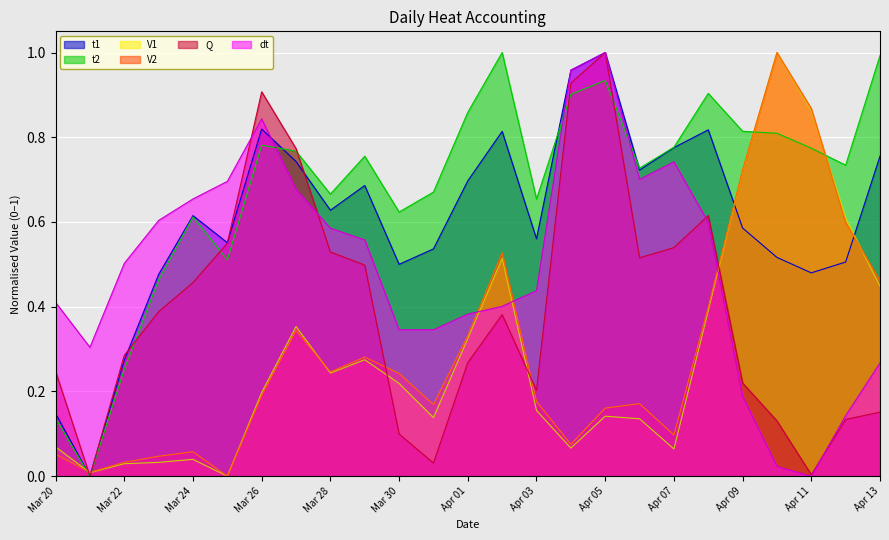

The V2 series shows 1.0 at 2024-04-10. True or false?

True